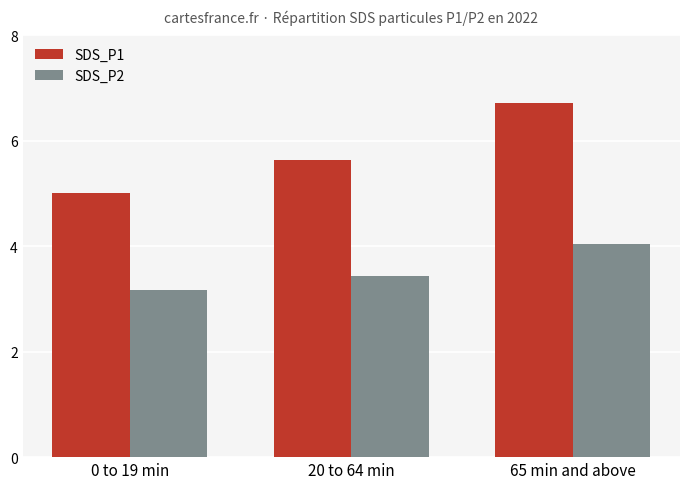

What is the difference between the second highest and minimum values in the SDS_P2 series?

0.3